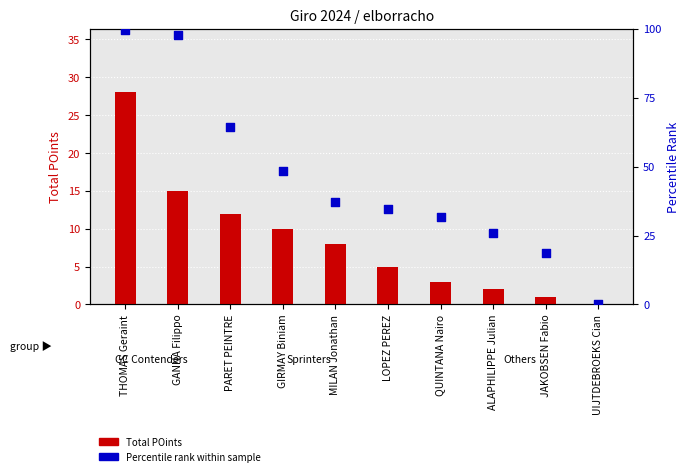

At which category is the sum across all series the highest?

THOMAS Geraint